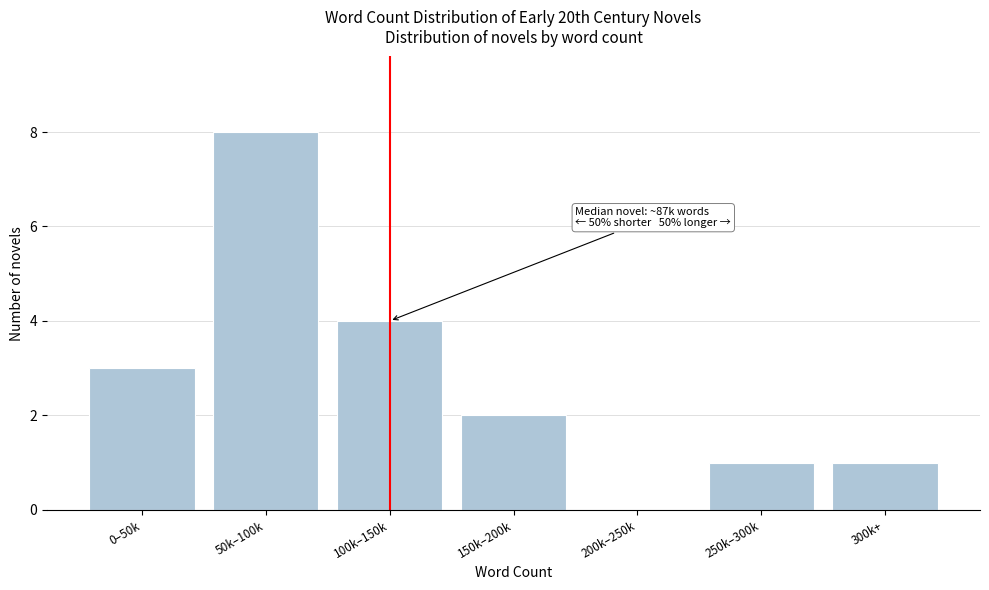

Reading left to right, list all the values displayed in this chart.

0–50k=3	50k–100k=8	100k–150k=4	150k–200k=2	200k–250k=0	250k–300k=1	300k+=1